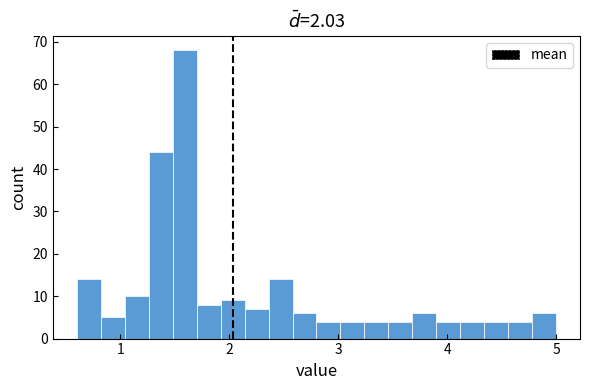

Around what value on the x-axis is the tallest bar? Give the approximate position of its centre, as read against the axis.

1.6